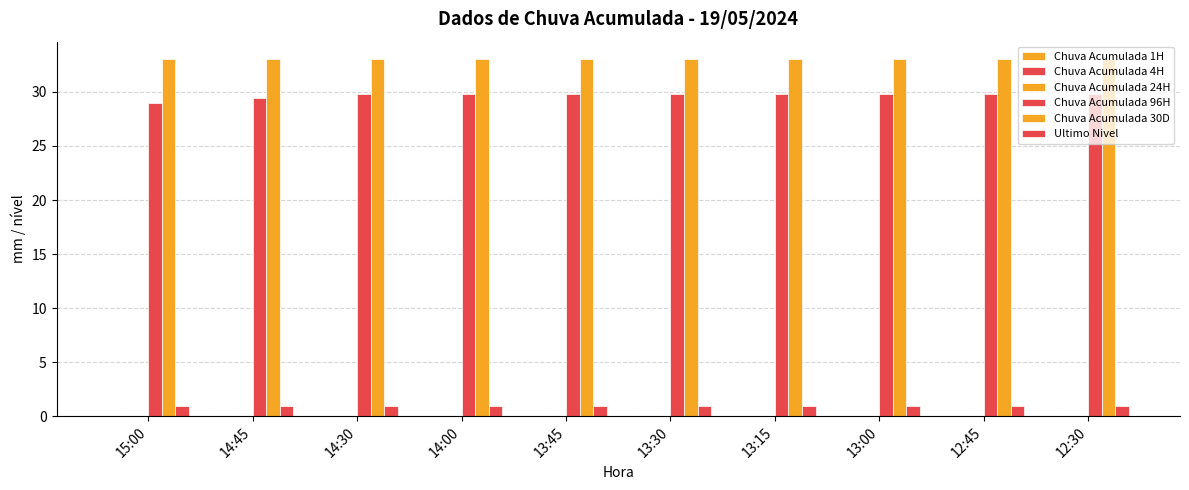

Rank the series at 12:30 from lowest to highest value.

Chuva Acumulada 1H, Chuva Acumulada 4H, Chuva Acumulada 24H, Ultimo Nivel, Chuva Acumulada 96H, Chuva Acumulada 30D